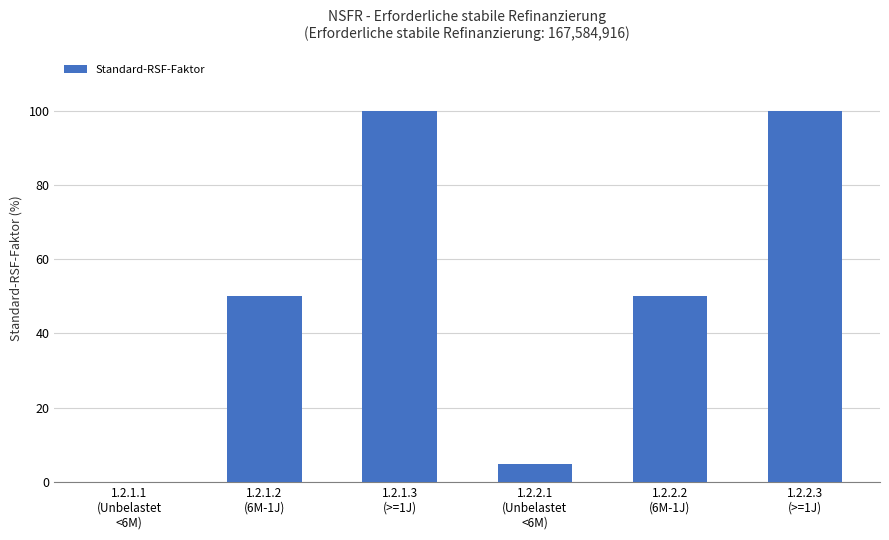

What is the change in value from 1.2.1.3
(>=1J) to 1.2.2.2
(6M-1J)?

-50